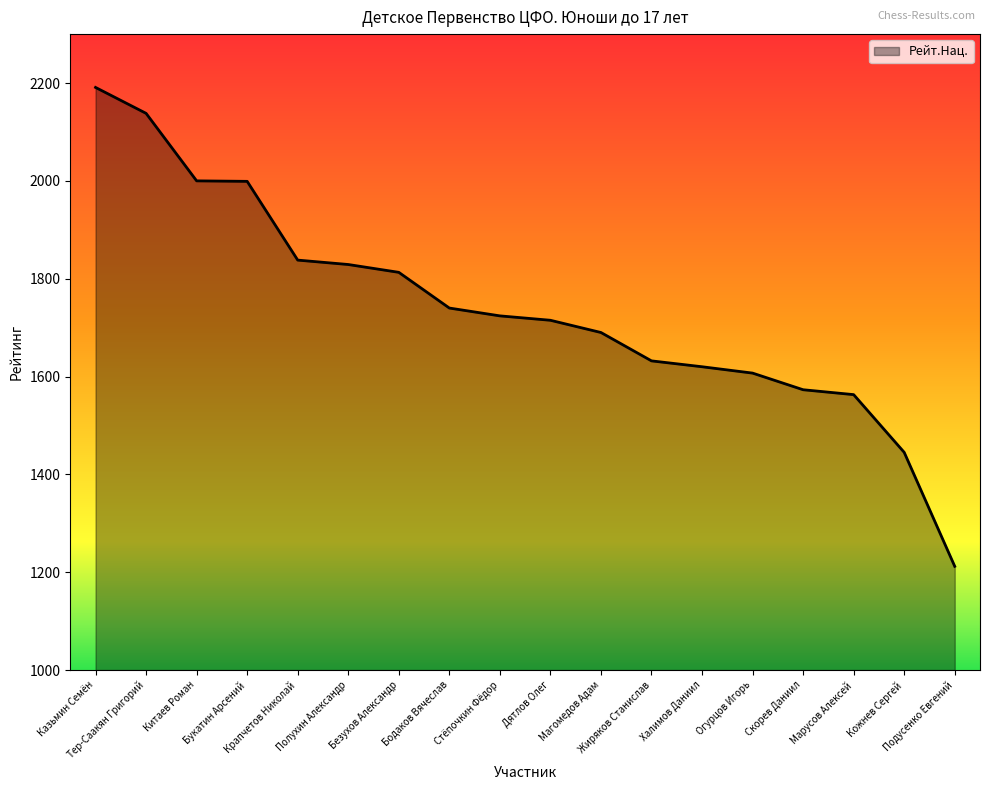

How many values are below 1724?

9